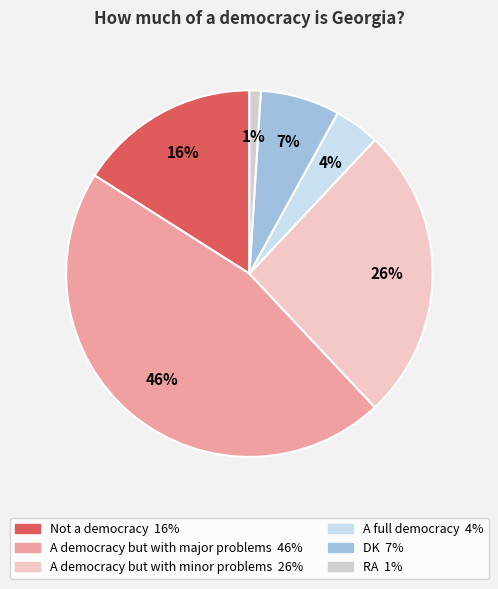

Is there any slice that represents more than half of the pie?

No